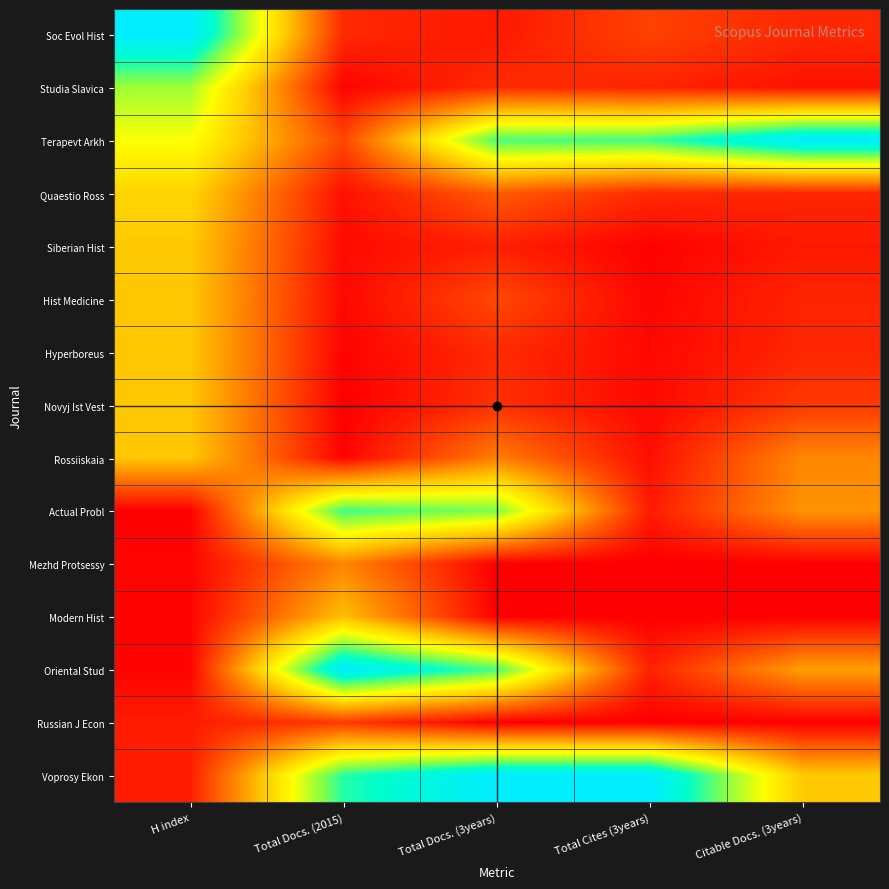

List the series in order of their peak value, lowest first.

Russian J Econ, Mezhd Protsessy, Modern Hist, Hist Medicine, Hyperboreus, Novyj Ist Vest, Rossiiskaia, Siberian Hist, Quaestio Ross, Studia Slavica, Actual Probl, Soc Evol Hist, Terapevt Arkh, Oriental Stud, Voprosy Ekon